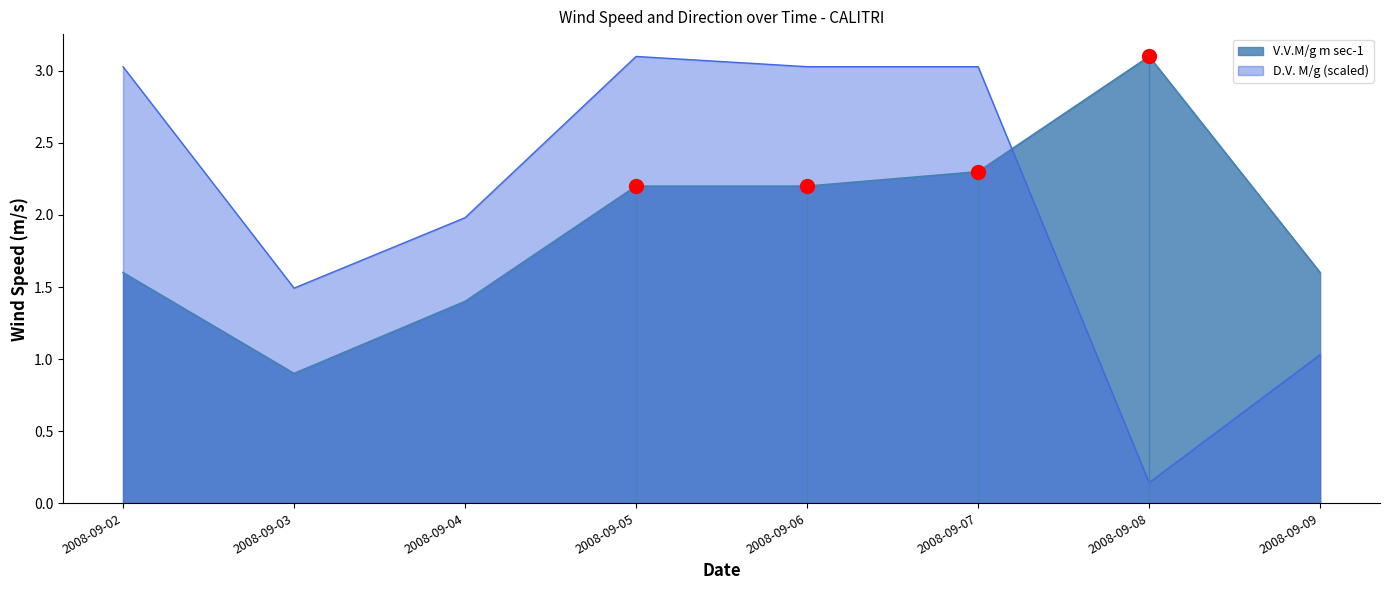

Rank the series by their maximum value, from highest to lowest.

V.V.M/g m sec-1, D.V. M/g